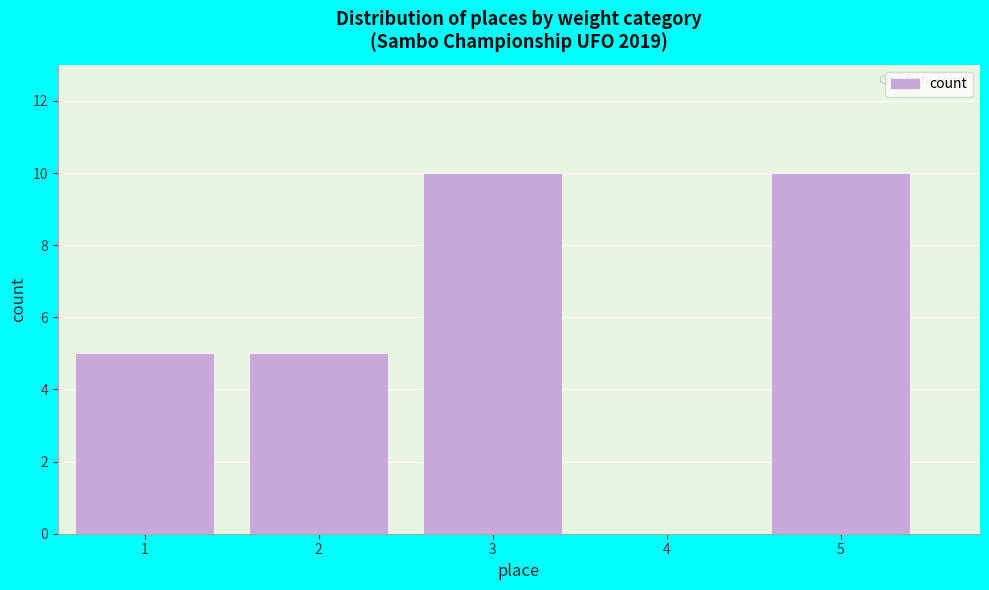

Reading left to right, transcribe this chart: for each bar, give the range it covers on the x-axis and its height. The values are not printed on the chart, so give them approximately, as read against the axis.

0.5 to 1.5: 5
1.5 to 2.5: 5
2.5 to 3.5: 10
3.5 to 4.5: 0
4.5 to 5.5: 10